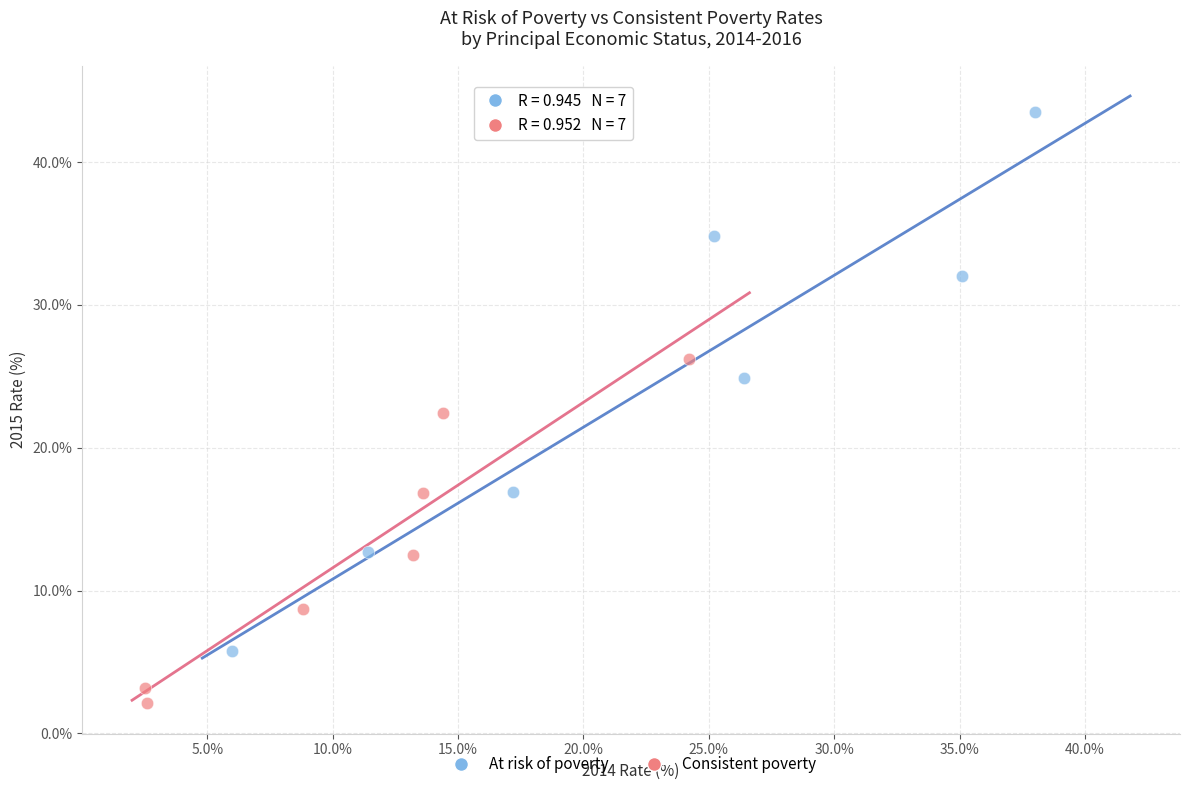

Which series contains the lowest Y value?

Consistent poverty